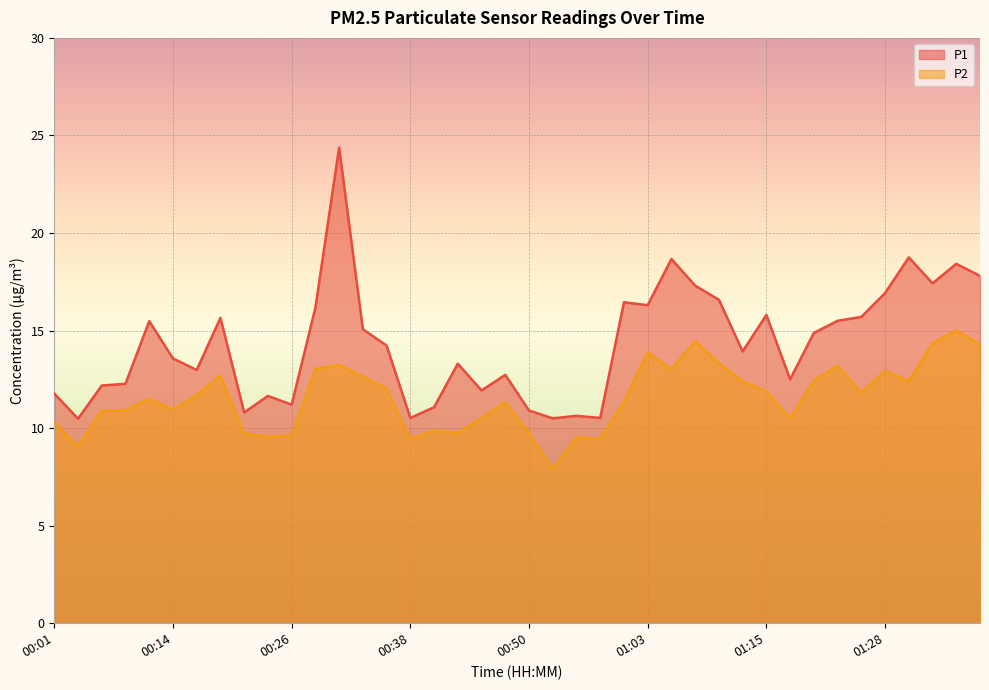

List the series in order of their overall mean, highest first.

P1, P2